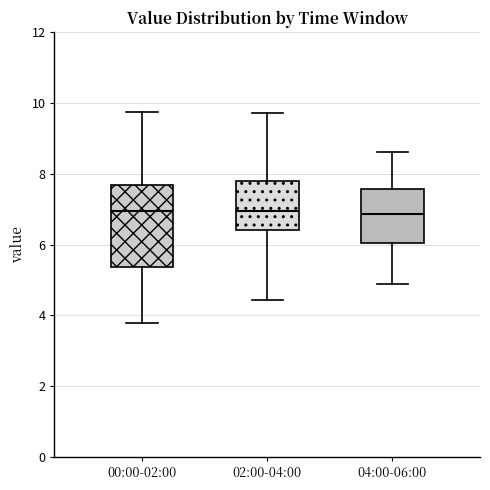

Reading left to right, read every box against the y-axis: the position of its median line, the range the box covers, and the ends of its whiskers. The values are not printed on the chart, so give them approximately, as read against the axis.

00:00-02:00: median 7.0, box 5.4 to 7.6, whiskers 3.8 to 9.8
02:00-04:00: median 7.0, box 6.4 to 7.8, whiskers 4.4 to 9.8
04:00-06:00: median 6.8, box 6.0 to 7.6, whiskers 5.0 to 8.6